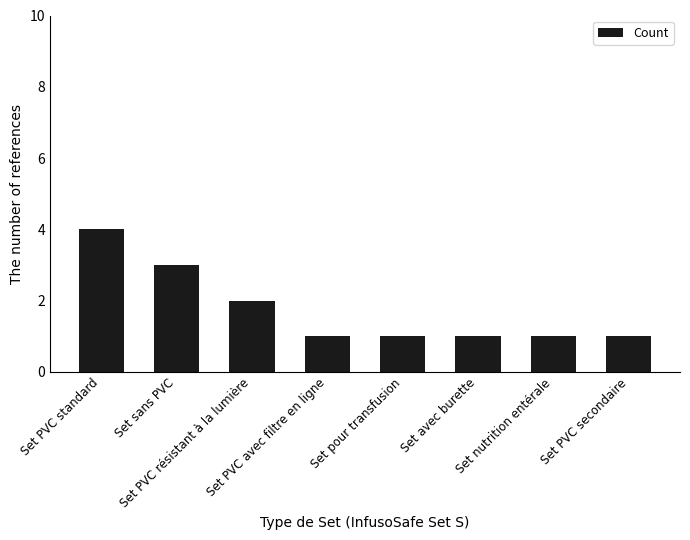

What is the greatest value displayed?

4